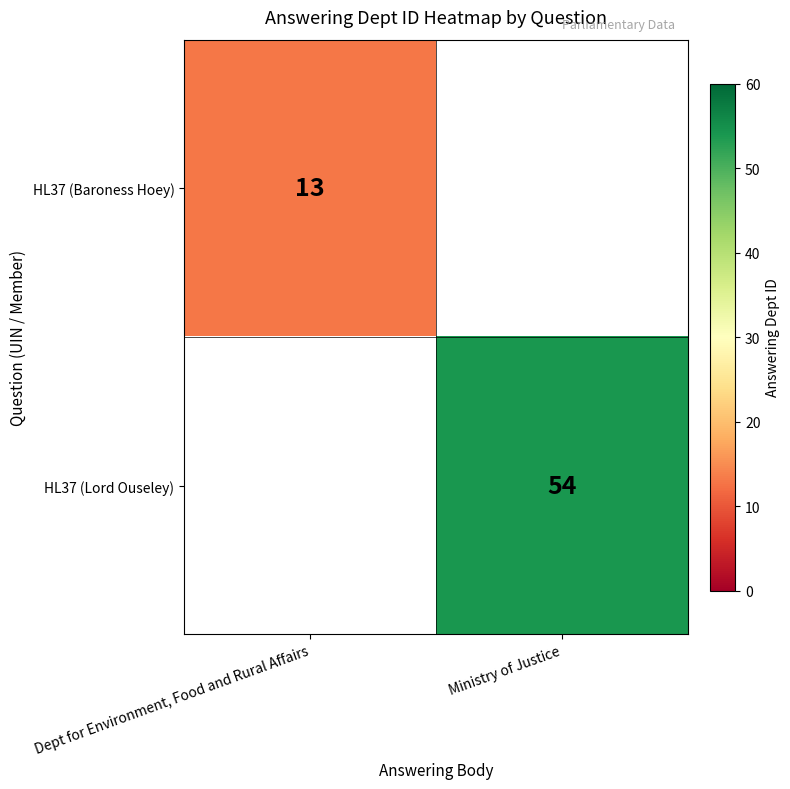

Is the value of HL37 (Lord Ouseley) at Ministry of Justice greater than the value of HL37 (Baroness Hoey) at Dept for Environment, Food and Rural Affairs?

Yes